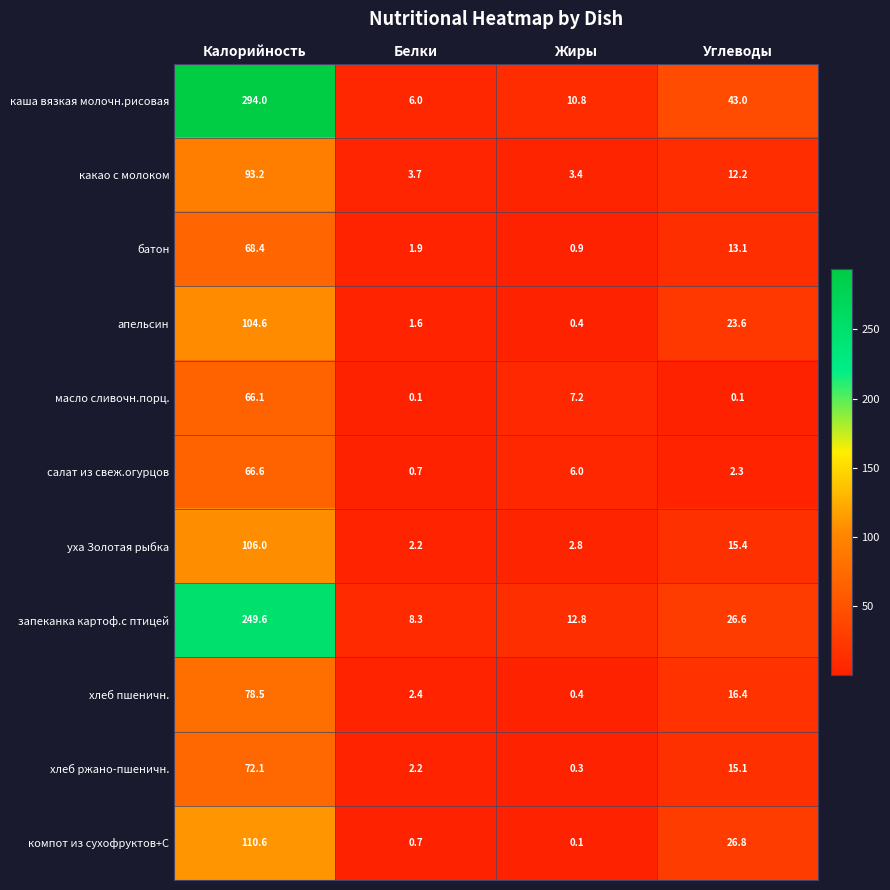

List the labels in order of хлеб пшеничн. value, smallest first.

Жиры, Белки, Углеводы, Калорийность